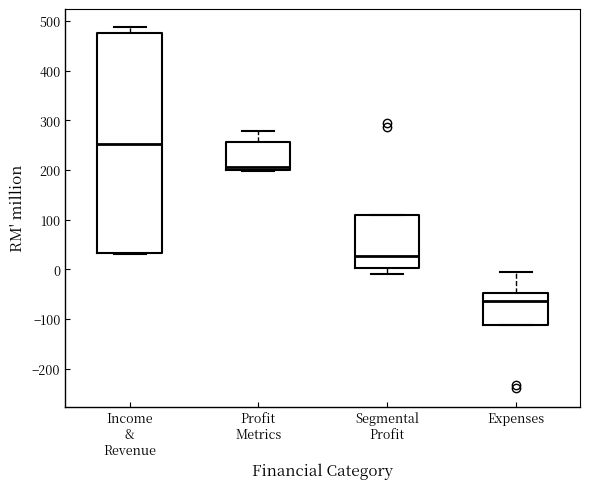

Reading left to right, read every box against the y-axis: the position of its median line, the range the box covers, and the ends of its whiskers. The values are not printed on the chart, so give them approximately, as read against the axis.

Income & Revenue: median 250, box 30 to 480, whiskers 30 to 490
Profit Metrics: median 210, box 200 to 260, whiskers 200 to 280
Segmental Profit: median 30, box 0 to 110, whiskers -10 to 110
Expenses: median -60, box -110 to -50, whiskers -110 to -10